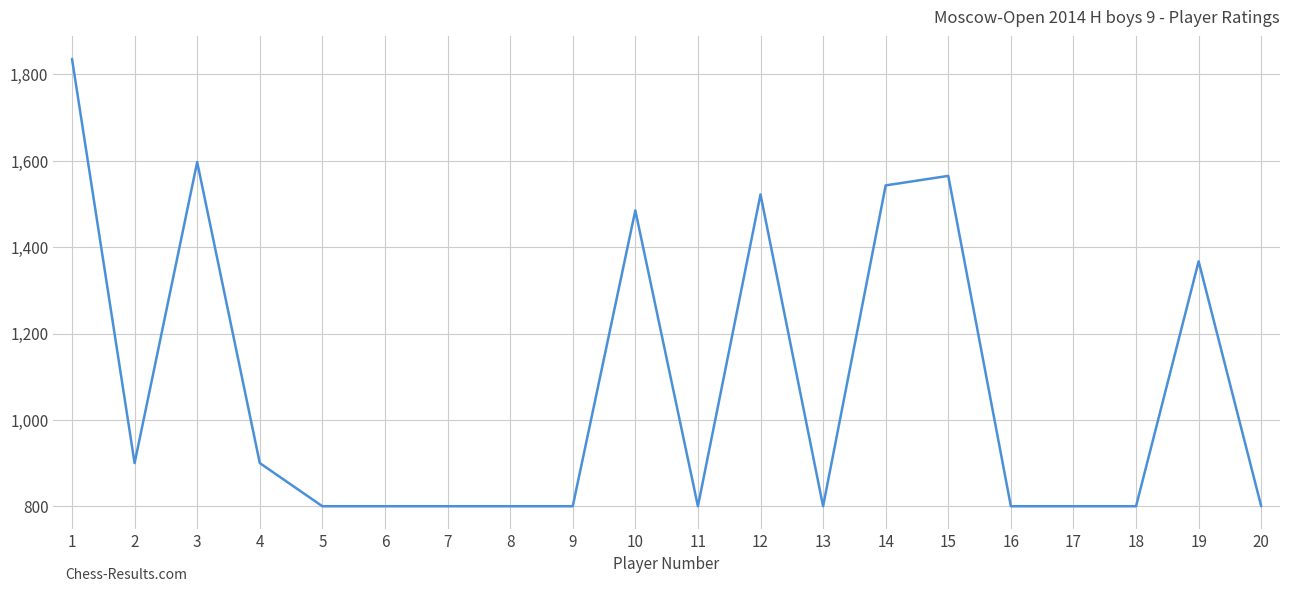

What is the maximum value shown in the chart?

1836